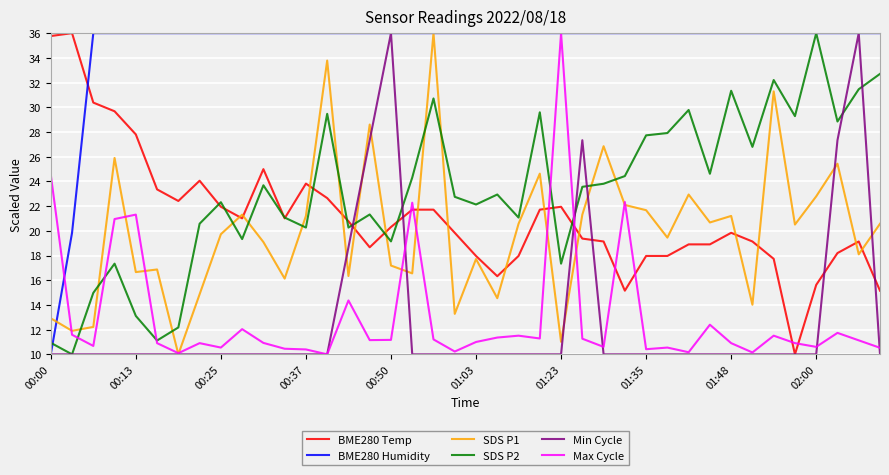

What is the lowest value of the Max Cycle series?

10.0